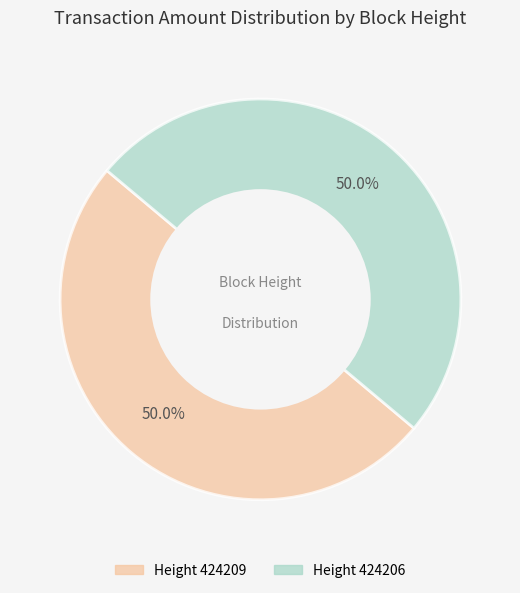

How many slices are in this pie chart?

2